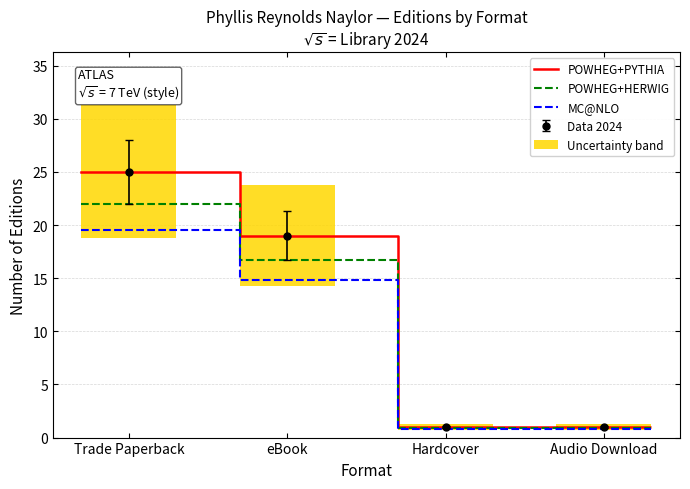

What value does the POWHEG+HERWIG series have at Hardcover?

0.9